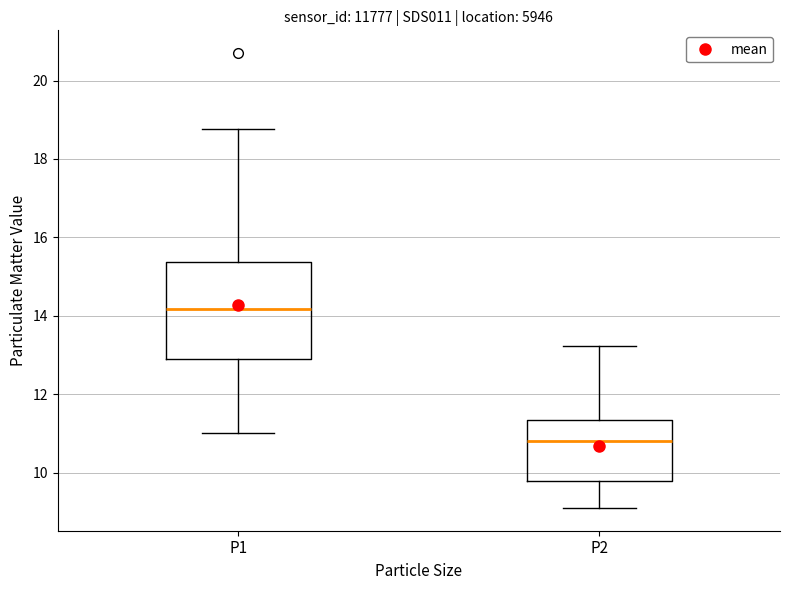

Comparing the boxes themselves (not the whiskers), which one is the tallest?

P1